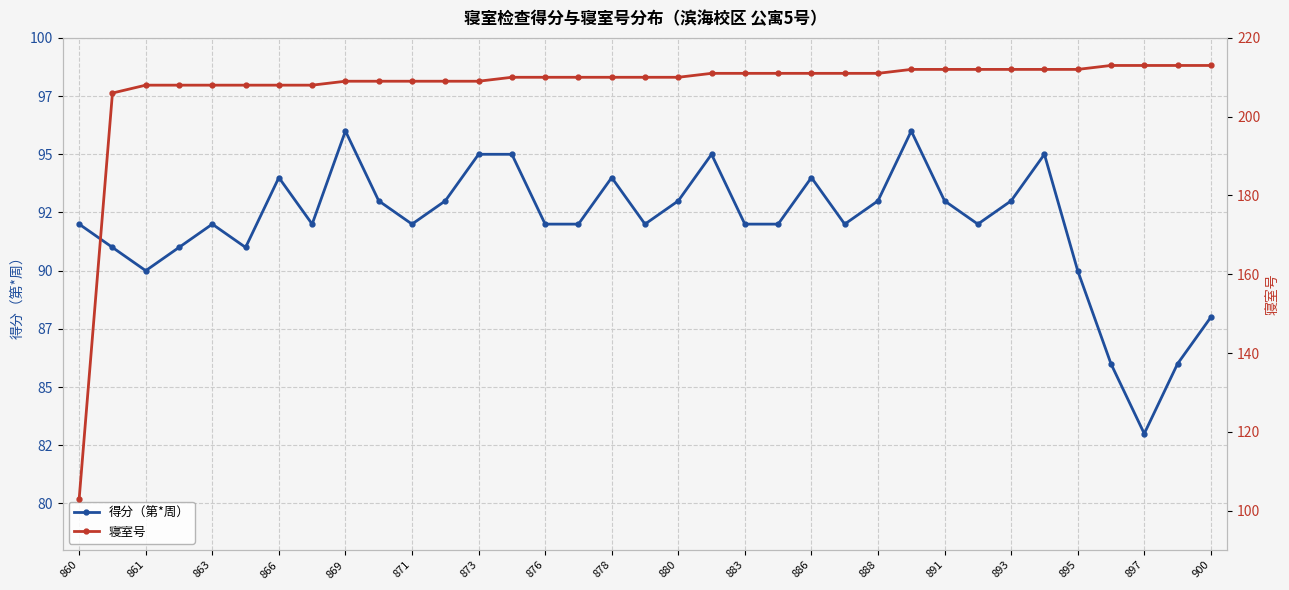

Reading right to left, what are all the values shown in this chart?

得分（第*周）: 88	86	83	86	90	95	93	92	93	96	93	92	94	92	92	95	93	92	94	92	92	95	95	93	92	93	96	92	94	91	92	91	90	91	92
寝室号: 213	213	213	213	212	212	212	212	212	212	211	211	211	211	211	211	210	210	210	210	210	210	209	209	209	209	209	208	208	208	208	208	208	206	103